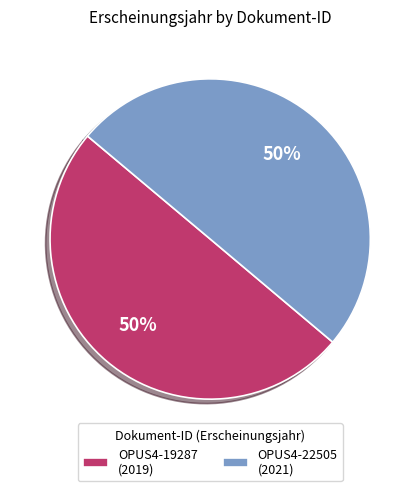

What percentage is the OPUS4-22505 (2021) slice, to the nearest percent?

50%